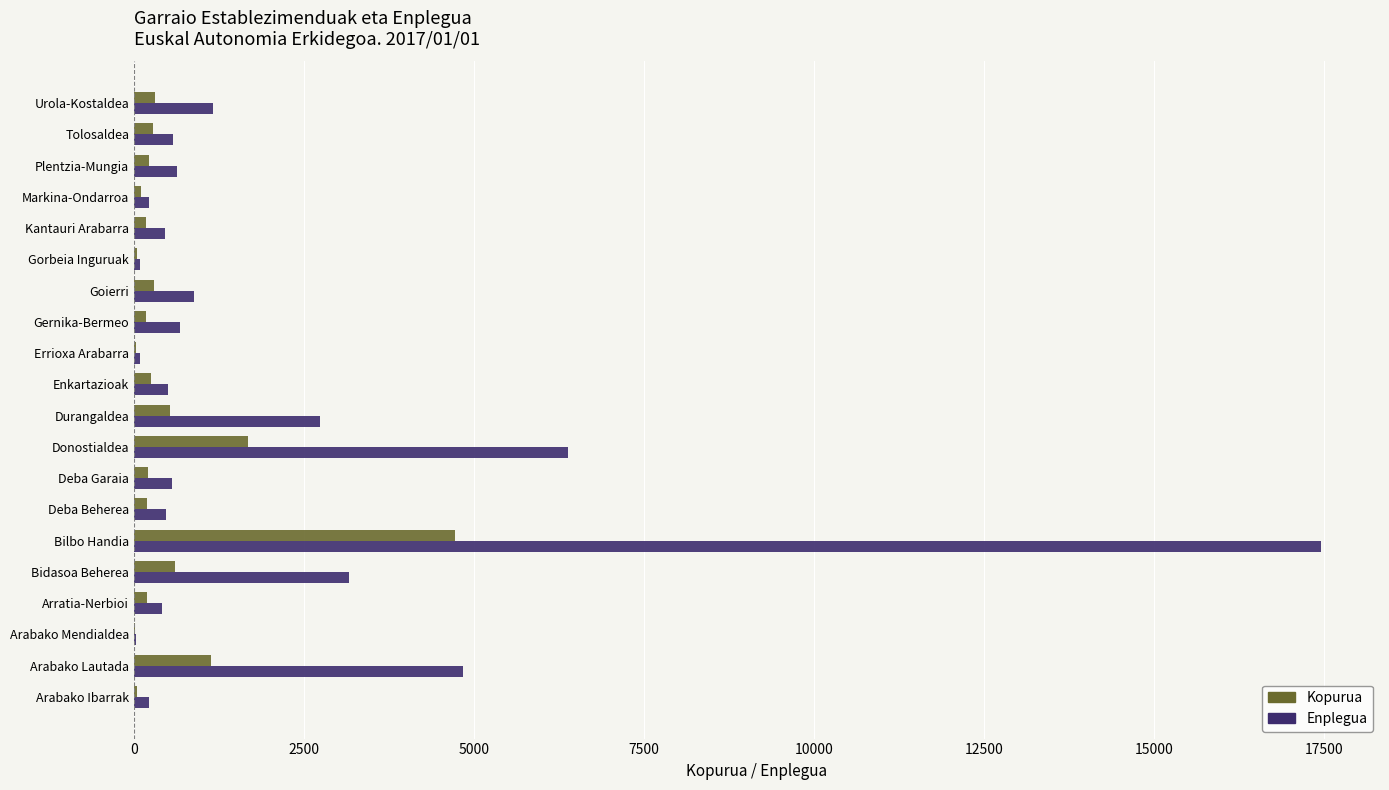

How many categories are shown in the chart?

20